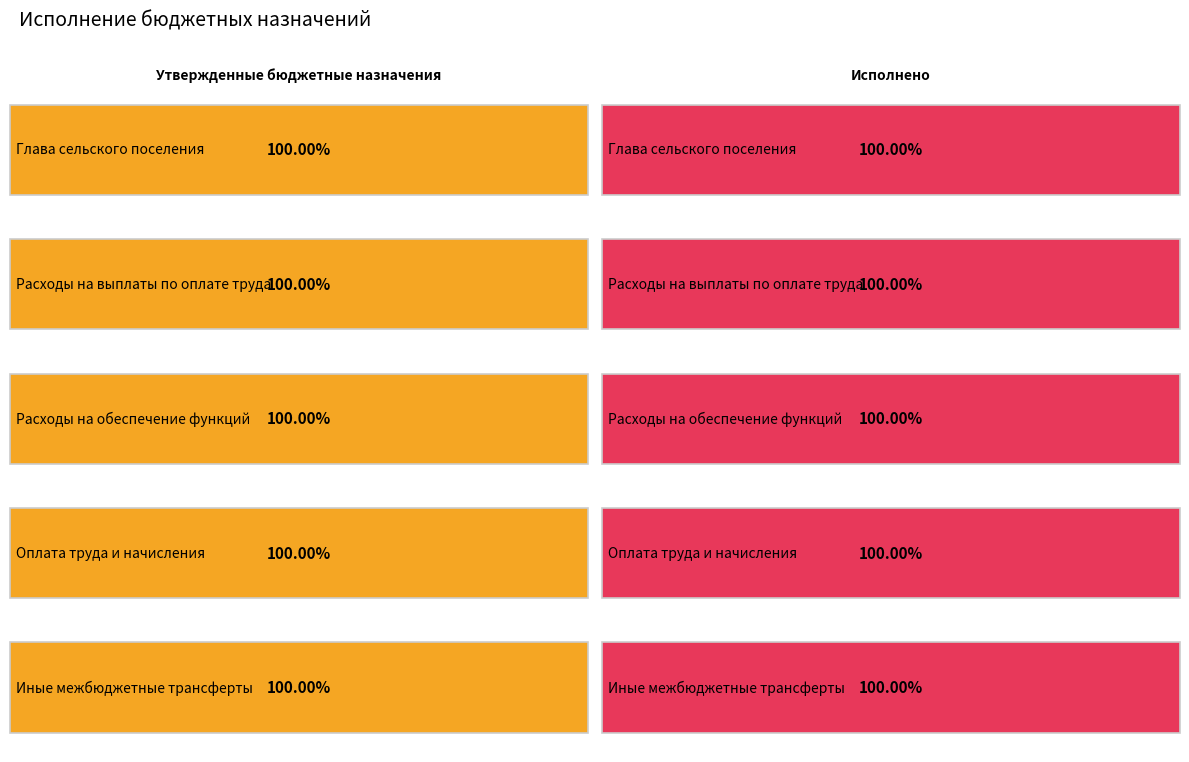

True or false: Утвержденные бюджетные назначения has a value of 578.4 at Иные межбюджетные трансферты.

False